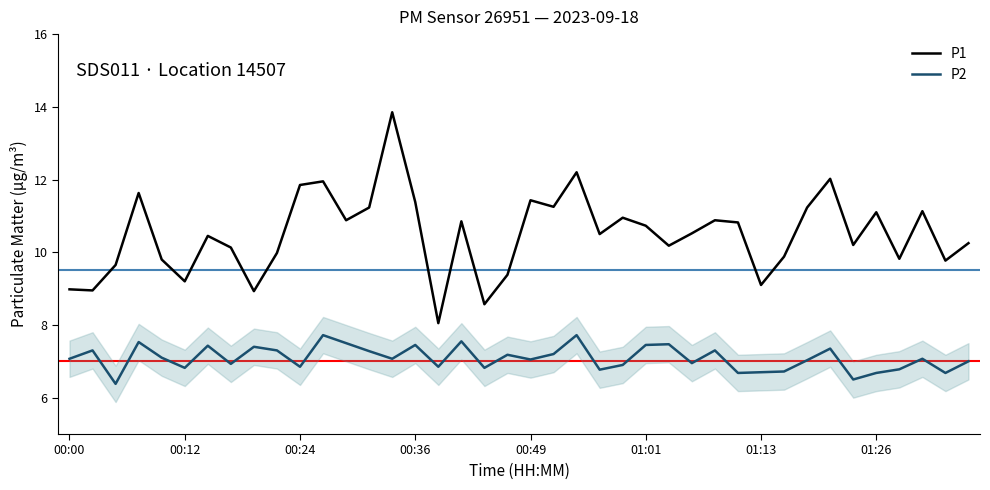

Which series has the widest spread of values?

P1